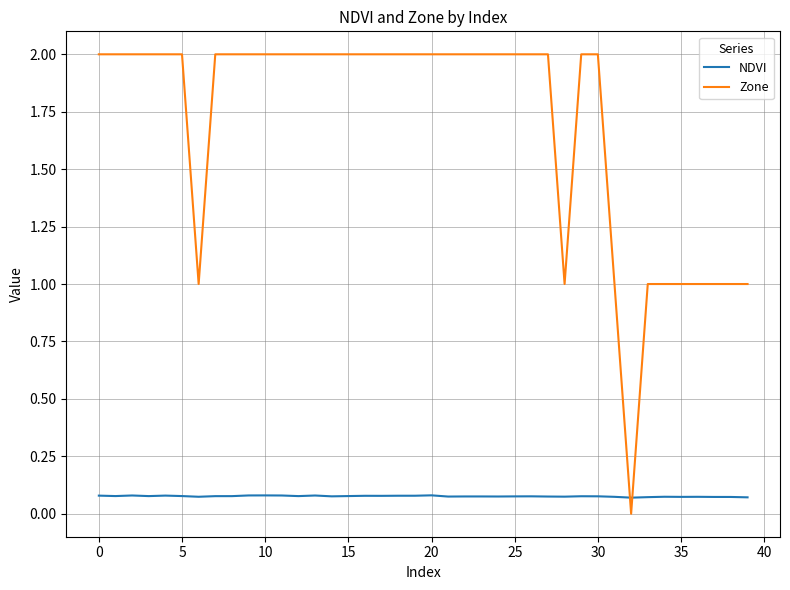

Which series has the largest total across all categories?

Zone